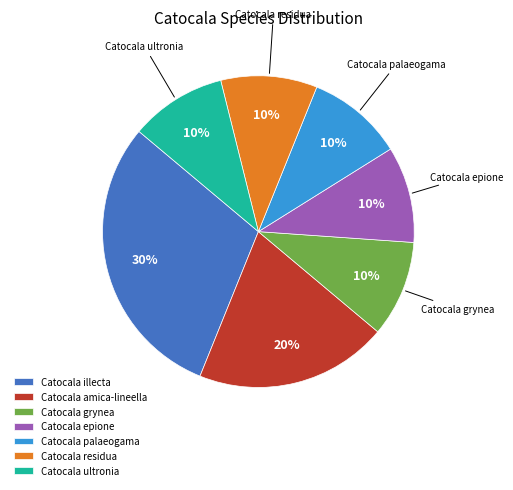

Approximately how many times larger is the value at Catocala amica-lineella compared to Catocala residua?

2.0